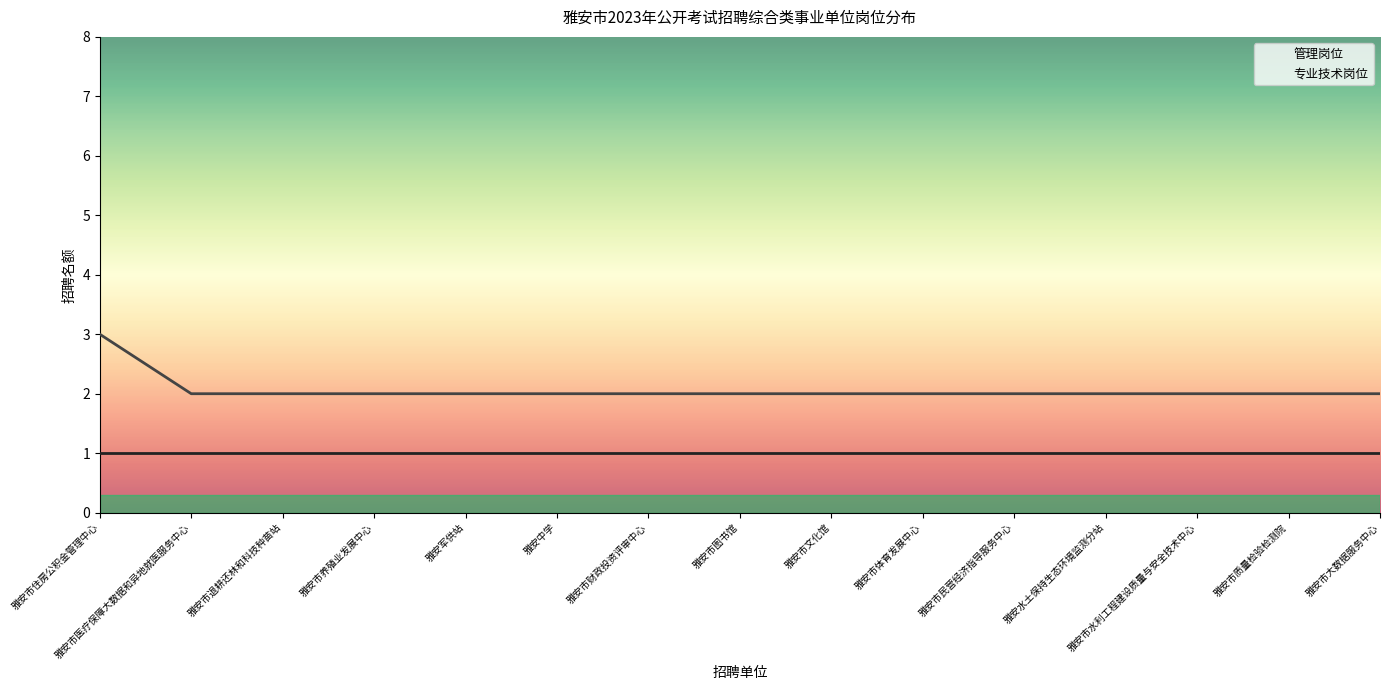

Is this an area chart (filled region under the line)?

No